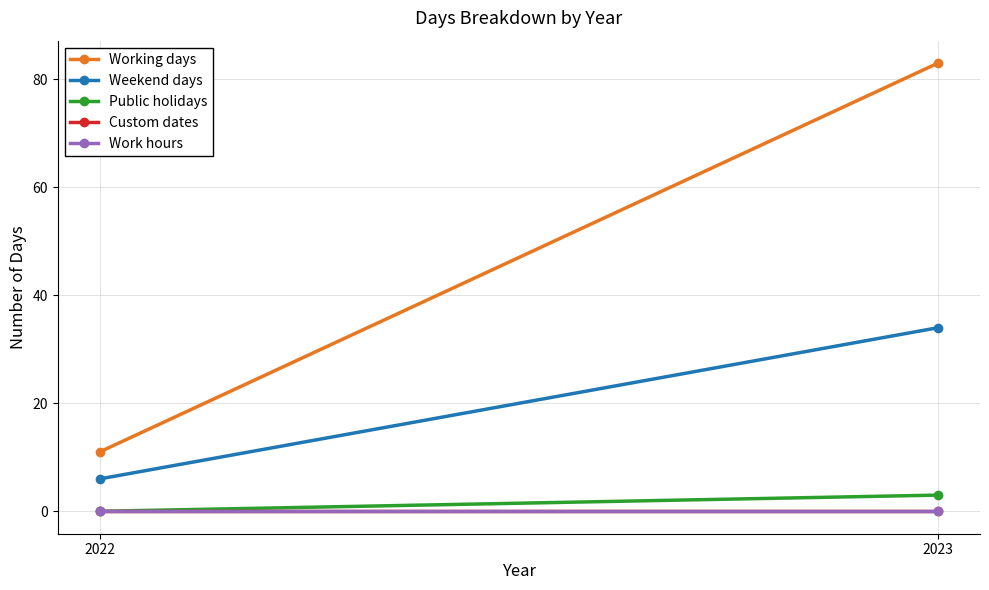

Is the value of Custom dates at 2023 greater than the value of Work hours at 2023?

No